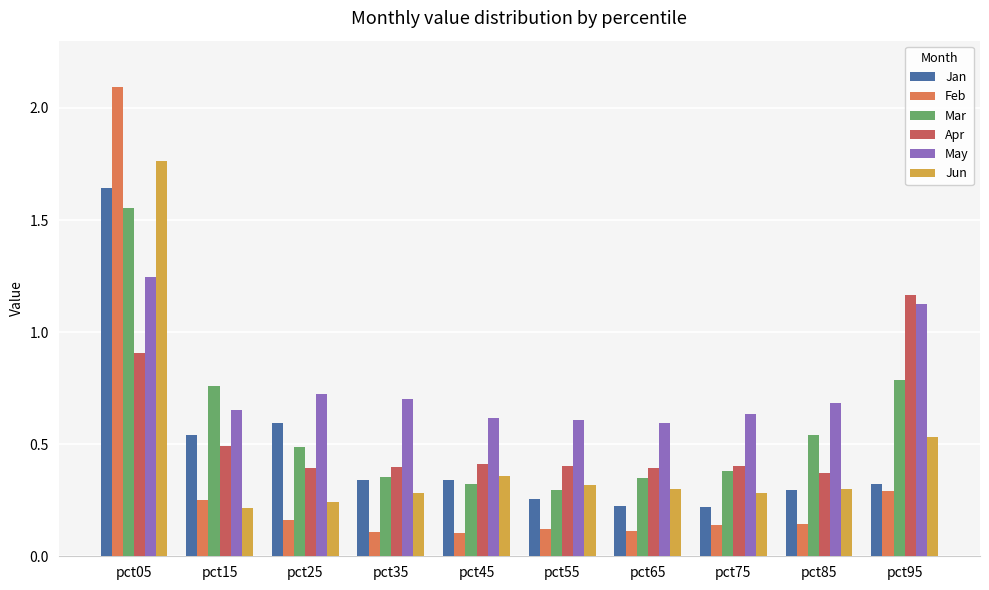

The Apr series shows 1.5 at pct05. True or false?

False